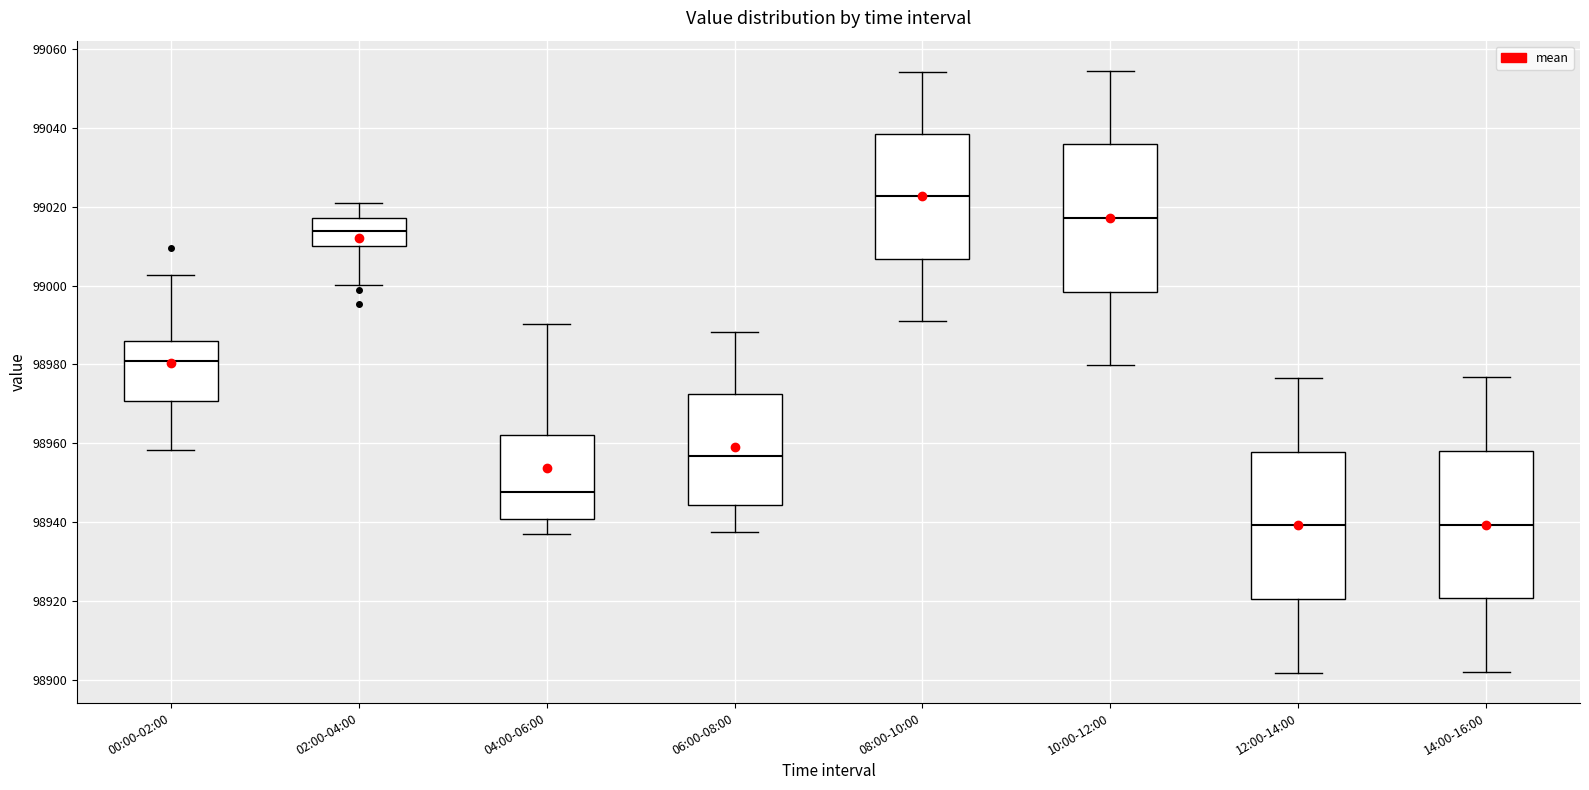

Reading left to right, read every box against the y-axis: the position of its median line, the range the box covers, and the ends of its whiskers. The values are not printed on the chart, so give them approximately, as read against the axis.

00:00-02:00: median 98980, box 98970 to 98986, whiskers 98958 to 99002
02:00-04:00: median 99014, box 99010 to 99018, whiskers 99000 to 99022
04:00-06:00: median 98948, box 98940 to 98962, whiskers 98938 to 98990
06:00-08:00: median 98956, box 98944 to 98972, whiskers 98938 to 98988
08:00-10:00: median 99022, box 99006 to 99038, whiskers 98992 to 99054
10:00-12:00: median 99018, box 98998 to 99036, whiskers 98980 to 99054
12:00-14:00: median 98940, box 98920 to 98958, whiskers 98902 to 98976
14:00-16:00: median 98940, box 98920 to 98958, whiskers 98902 to 98976